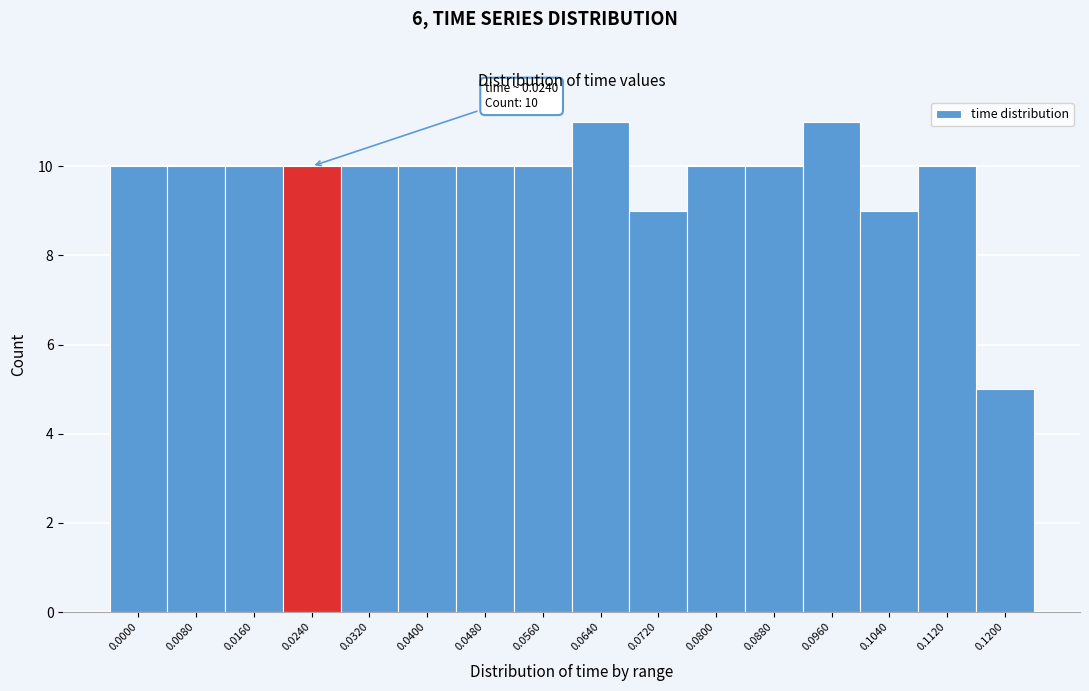

Reading left to right, list all the values displayed in this chart.

10	10	10	10	10	10	10	10	11	9	10	10	11	9	10	5